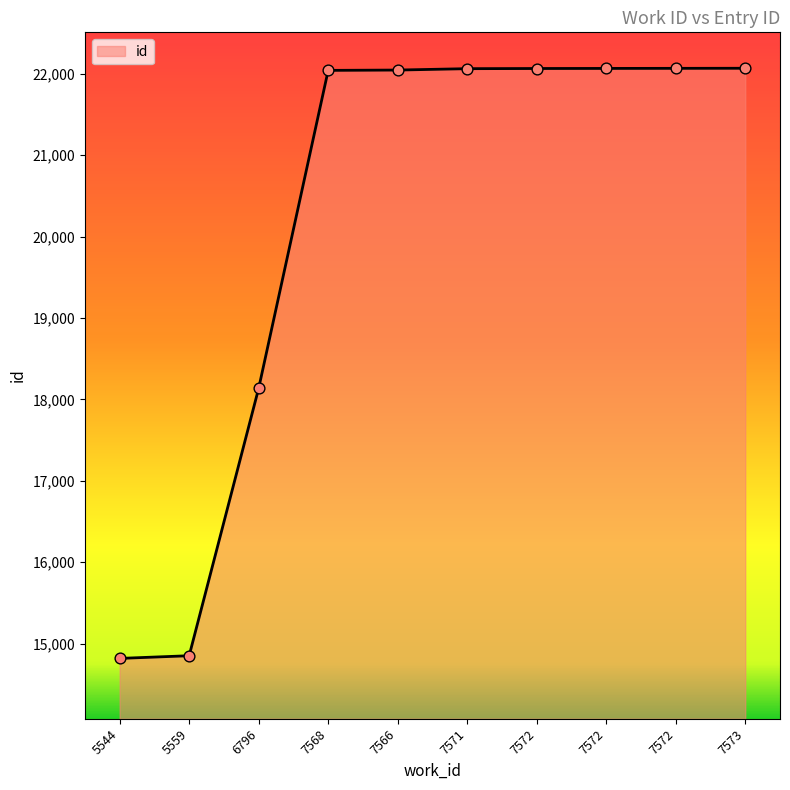

Approximately how many times larger is the value at 6796 compared to 7568?

0.8